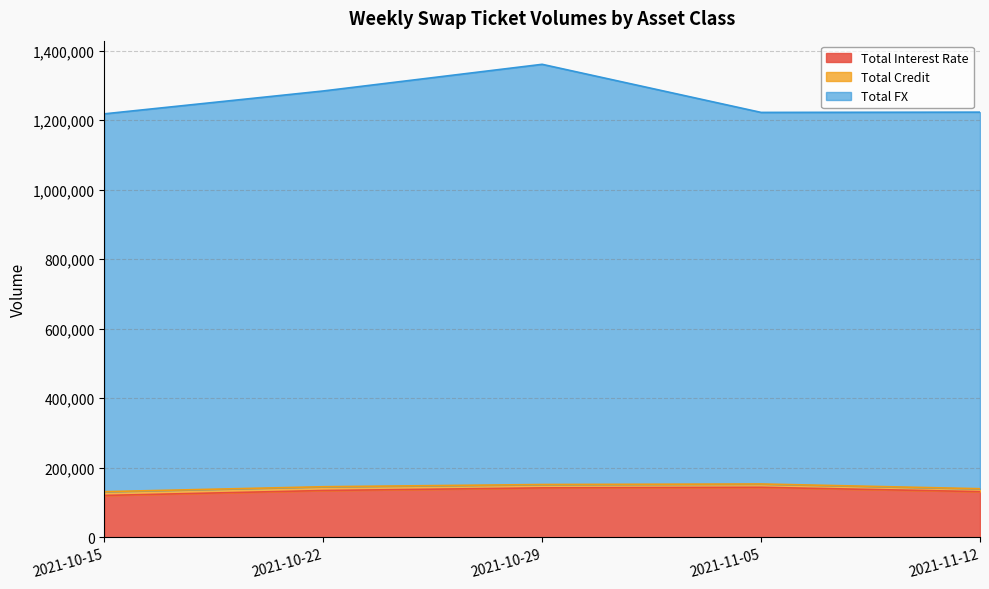

What is the greatest value displayed?

1360946